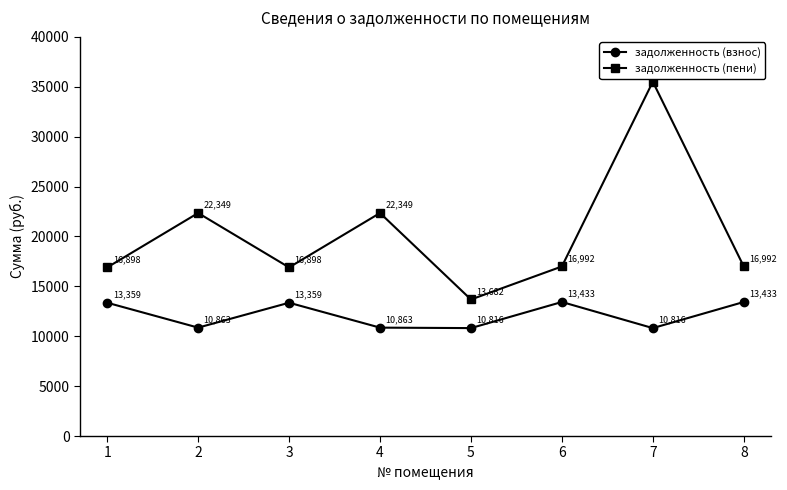

What is the sum of all задолженность (пени) values?

161666.2